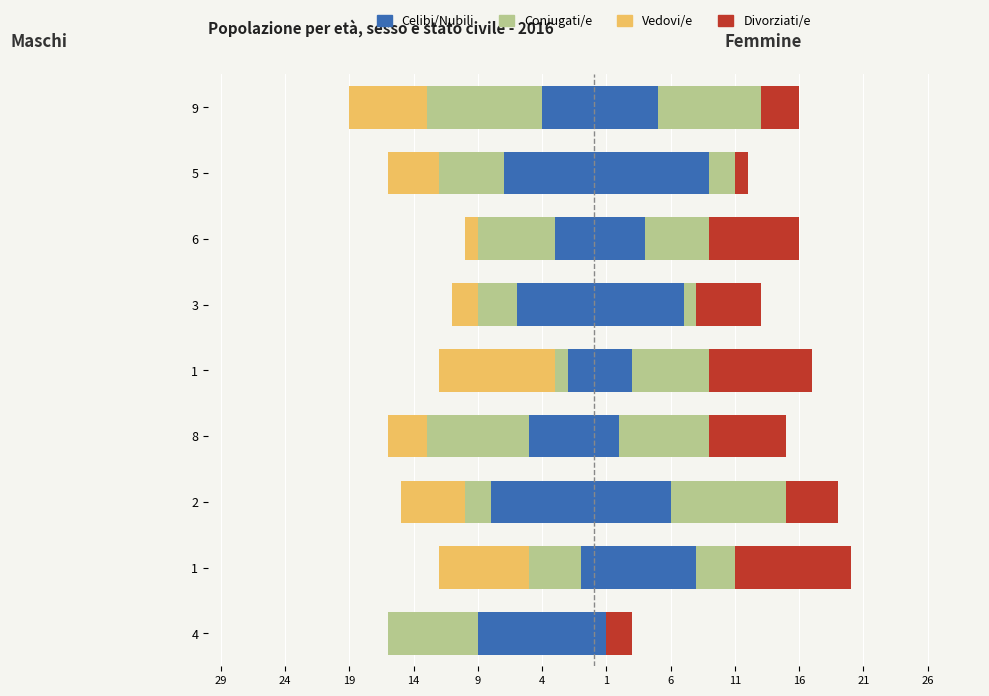

Is it true that col_2 equals -6 at 6?

True